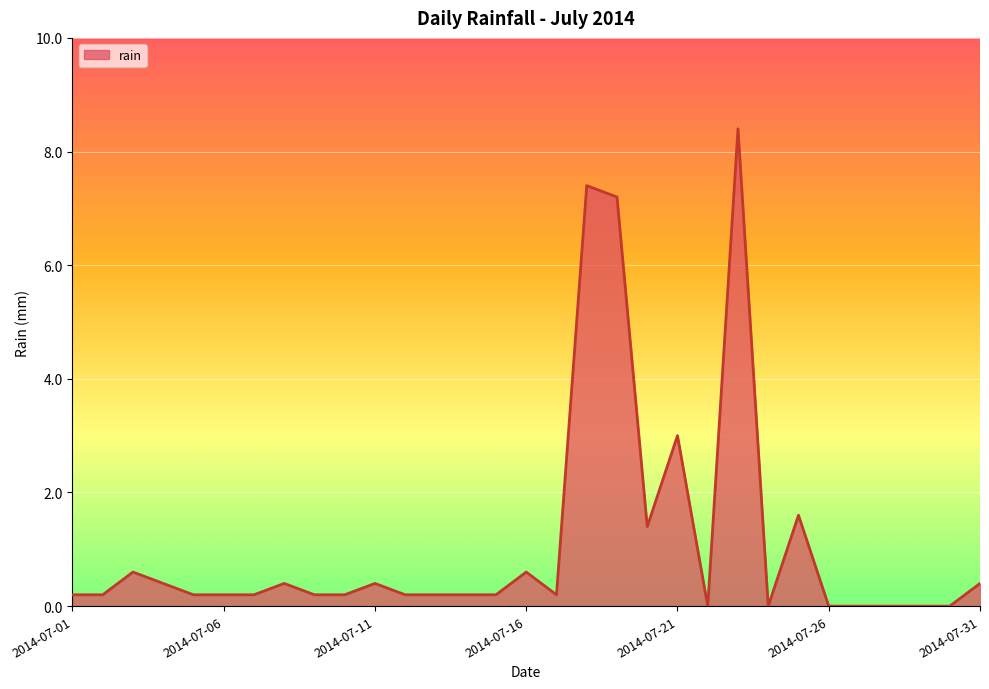

How many distinct data groups are displayed?

1